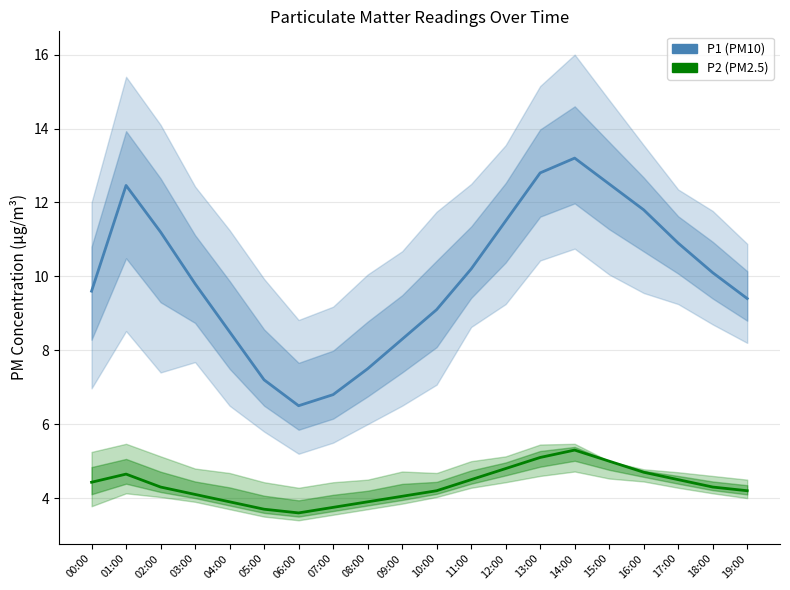

How many data points in P1 (PM10) are above 10?

10